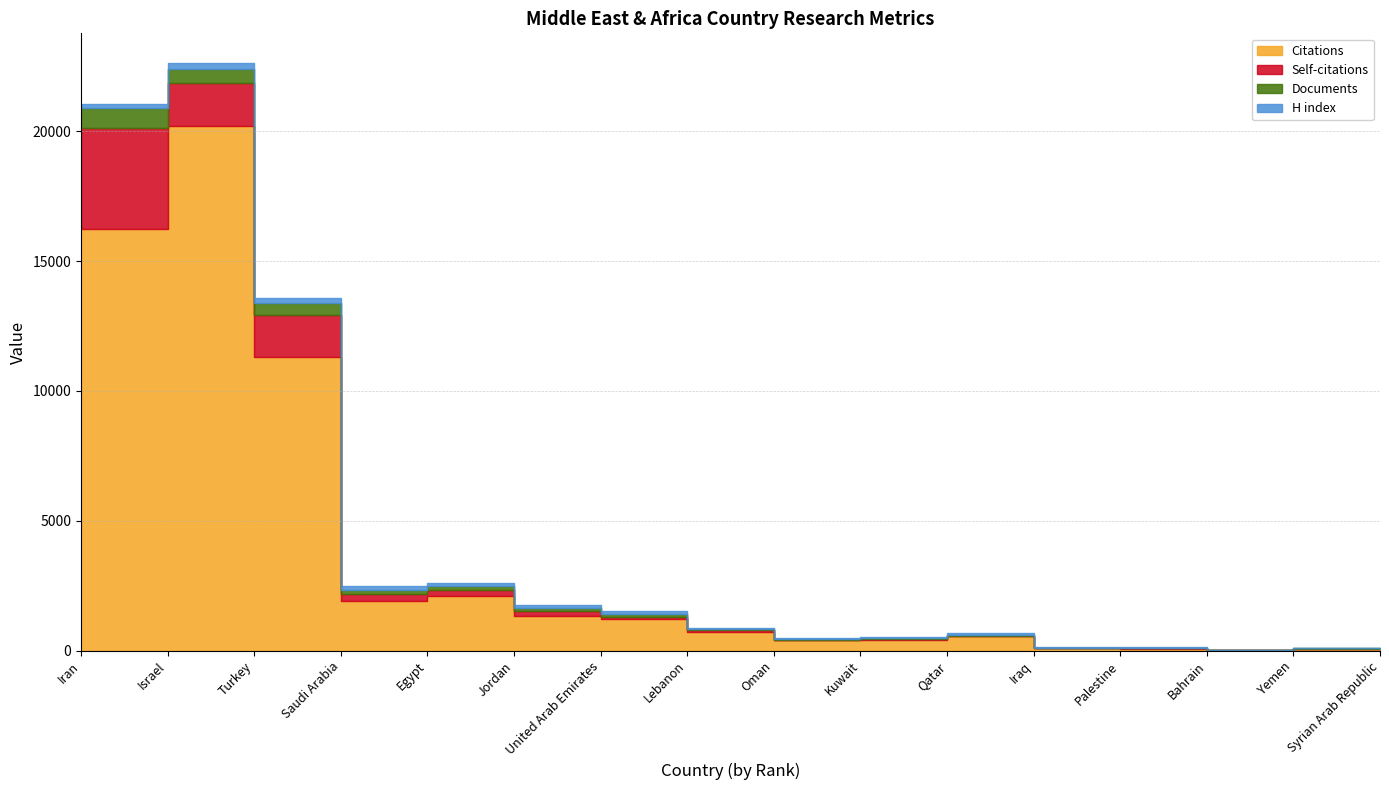

How many lines are shown in the chart?

4